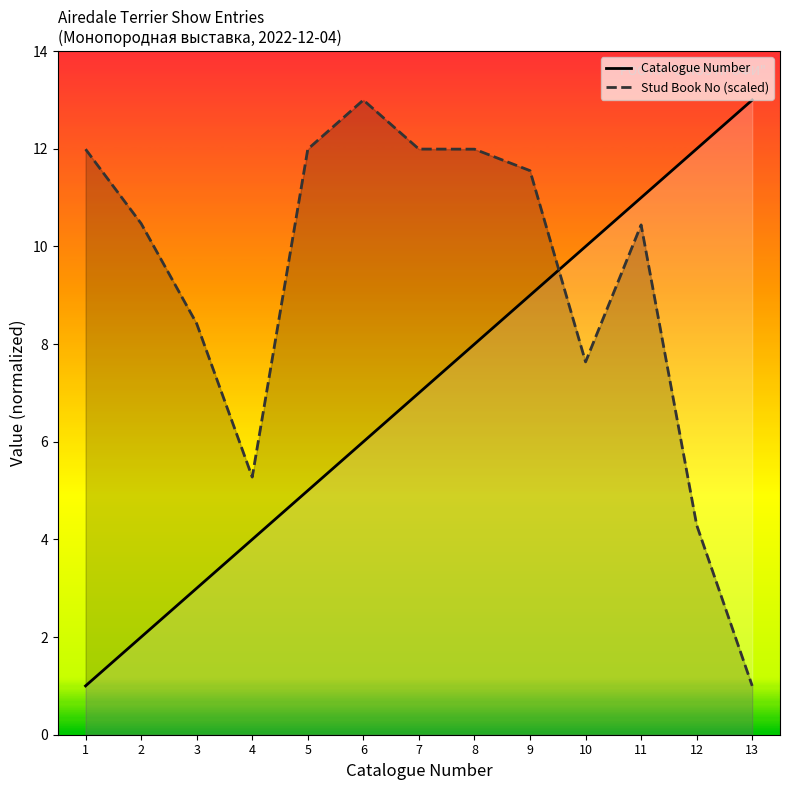

Reading right to left, list all the values displayed in this chart.

Catalogue Number: 13.0	12.0	11.0	10.0	9.0	8.0	7.0	6.0	5.0	4.0	3.0	2.0	1.0
Stud Book No (scaled): 1.0	4.3	10.4	7.6	11.6	12.0	12.0	13.0	12.0	5.3	8.4	10.5	12.0